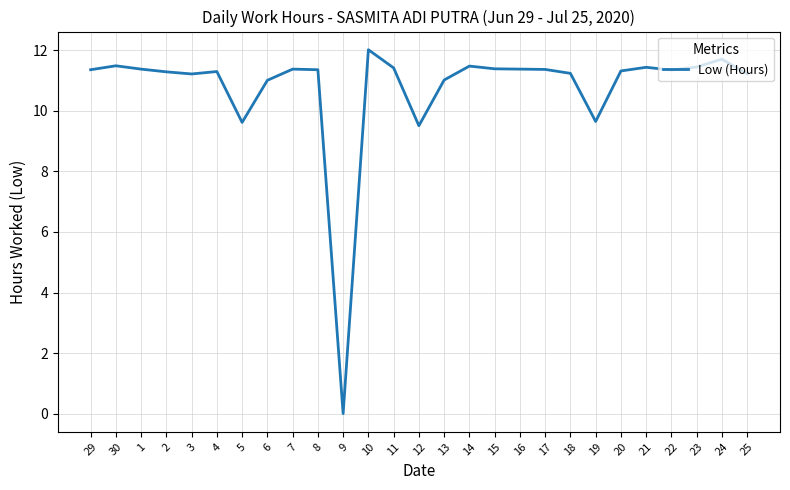

What position from the right is 29?

27